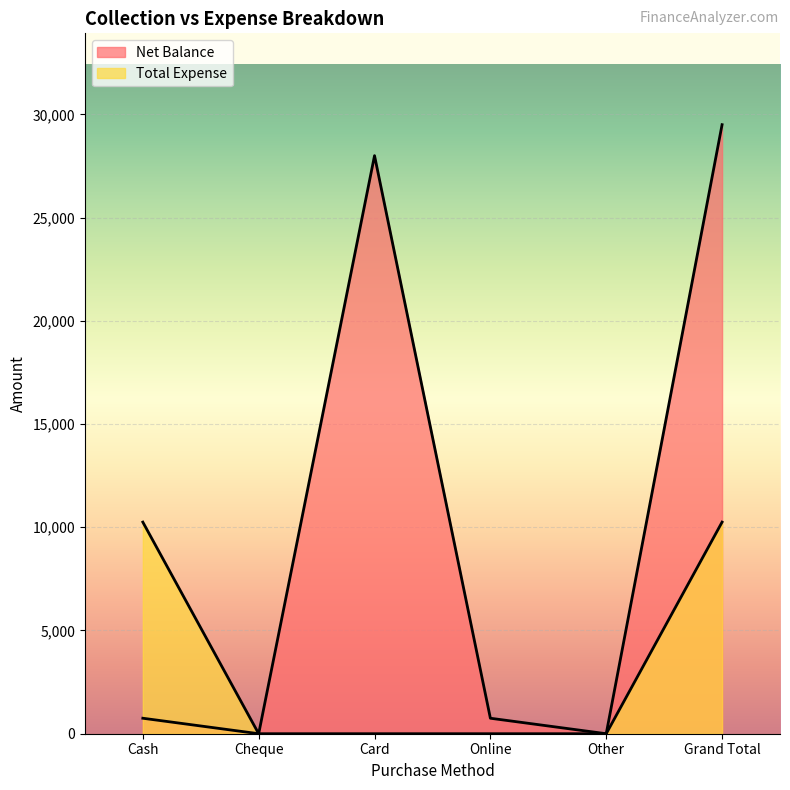

Rank the series by their average value, from lowest to highest.

Total Expense, Net Balance